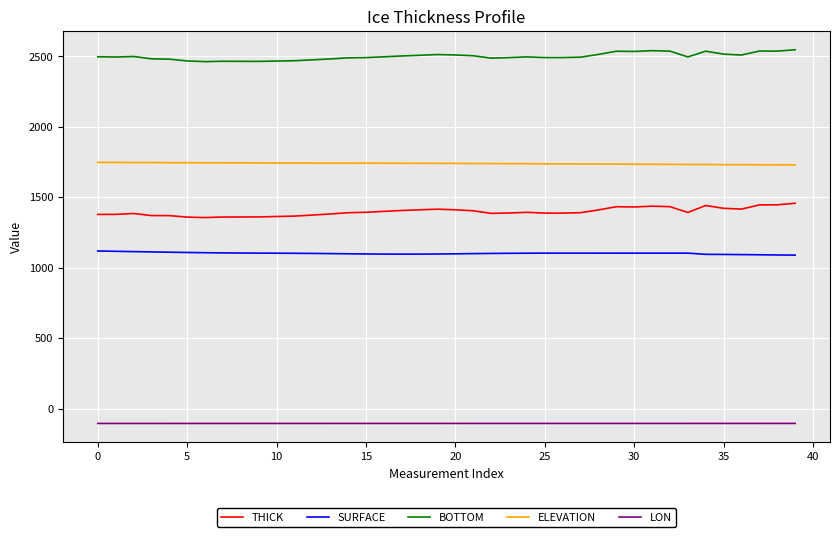

What is the difference between the maximum and second lowest values in the LON series?

0.2